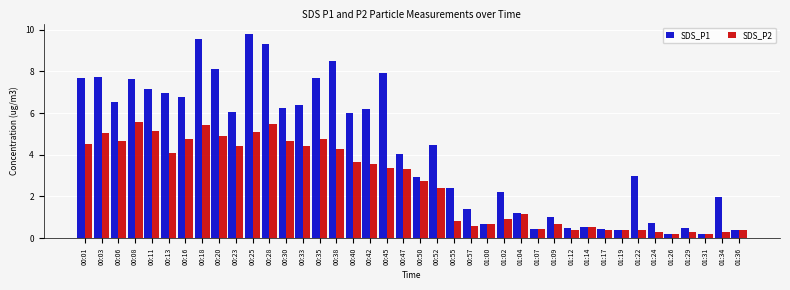

At which label does SDS_P1 reach its peak?

00:25